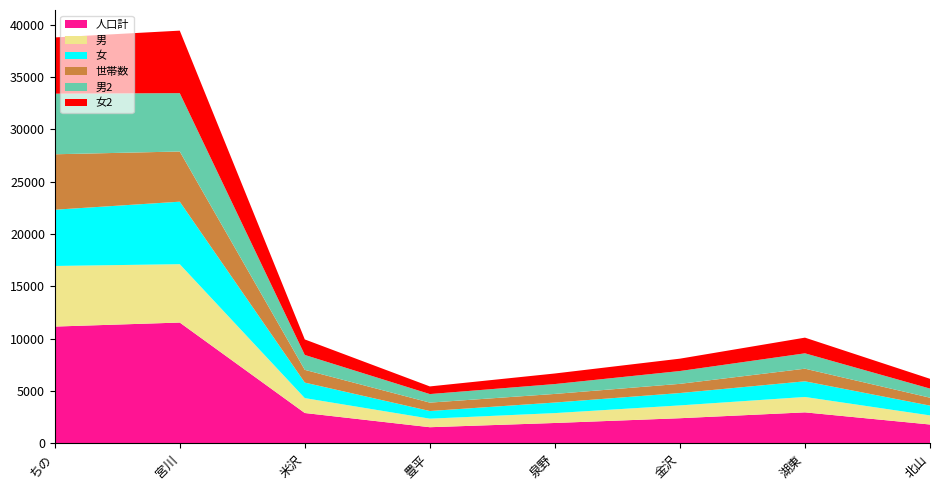

Reading left to right, list all the values displayed in this chart.

人口計: ちの=11166	宮川=11550	米沢=2906	豊平=1548	泉野=1953	金沢=2407	湖東=2968	北山=1806
男: ちの=5791	宮川=5577	米沢=1423	豊平=817	泉野=944	金沢=1225	湖東=1470	北山=871
女: ちの=5375	宮川=5973	米沢=1483	豊平=731	泉野=1009	金沢=1182	湖東=1498	北山=935
世帯数: ちの=5299	宮川=4796	米沢=1218	豊平=802	泉野=823	金沢=878	湖東=1204	北山=756
男2: ちの=5791	宮川=5577	米沢=1423	豊平=817	泉野=944	金沢=1225	湖東=1470	北山=871
女2: ちの=5375	宮川=5973	米沢=1483	豊平=731	泉野=1009	金沢=1182	湖東=1498	北山=935